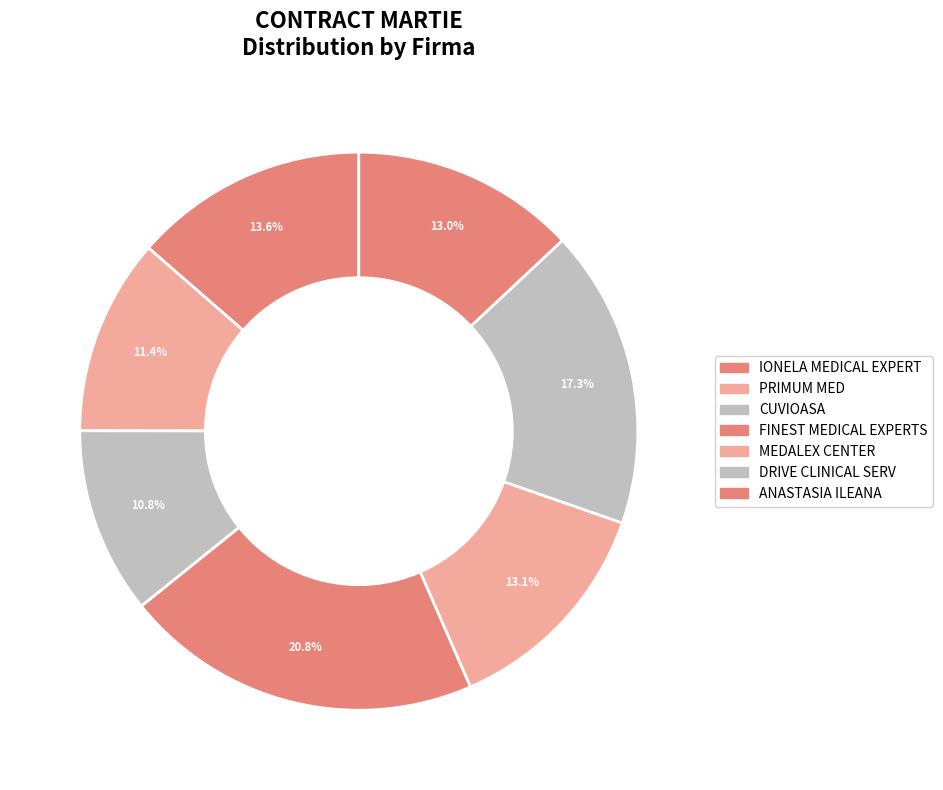

What is the ratio of the value at FINEST MEDICAL EXPERTS to the value at CUVIOASA?

1.9